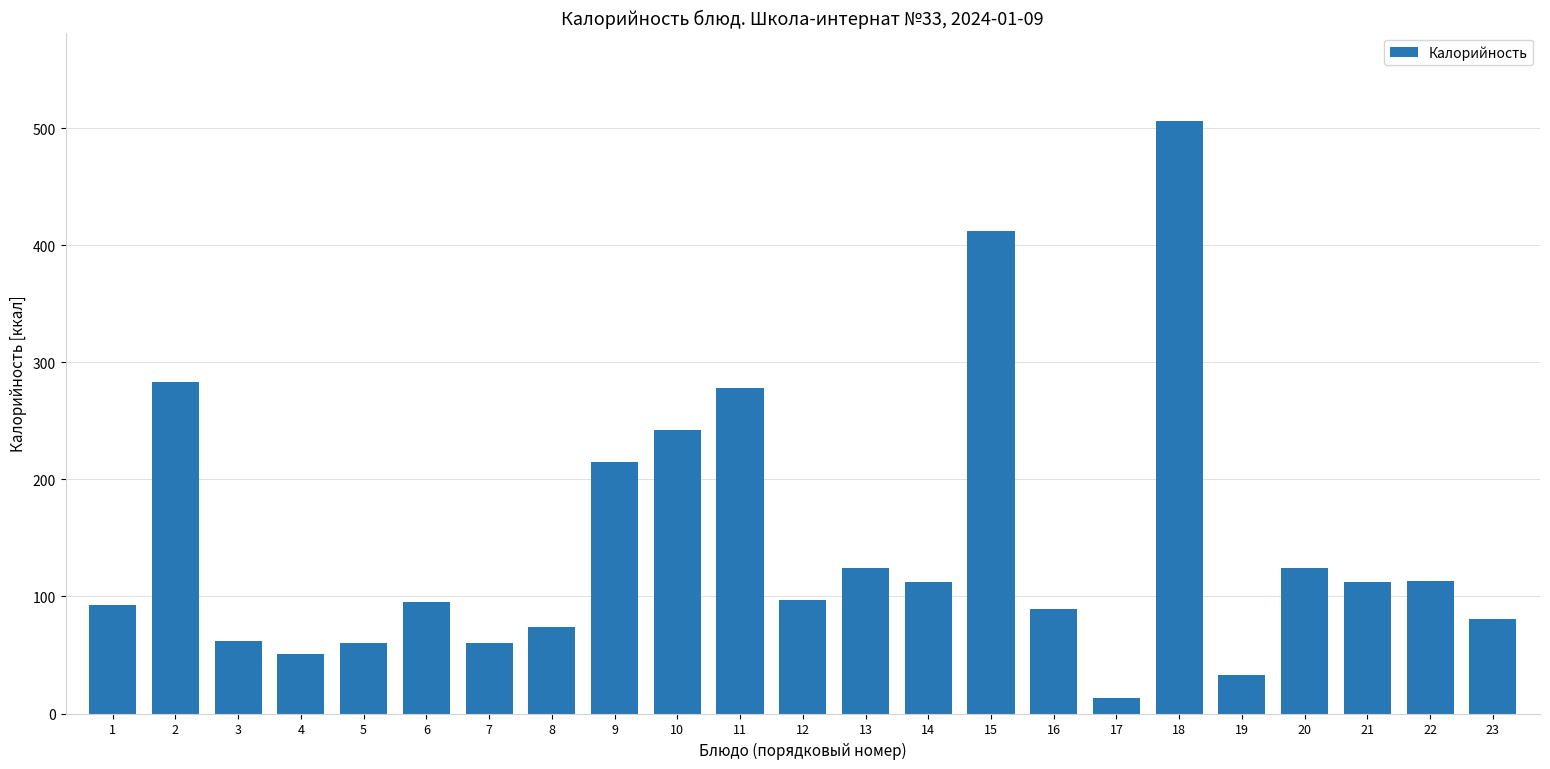

How many values are below 97?

11